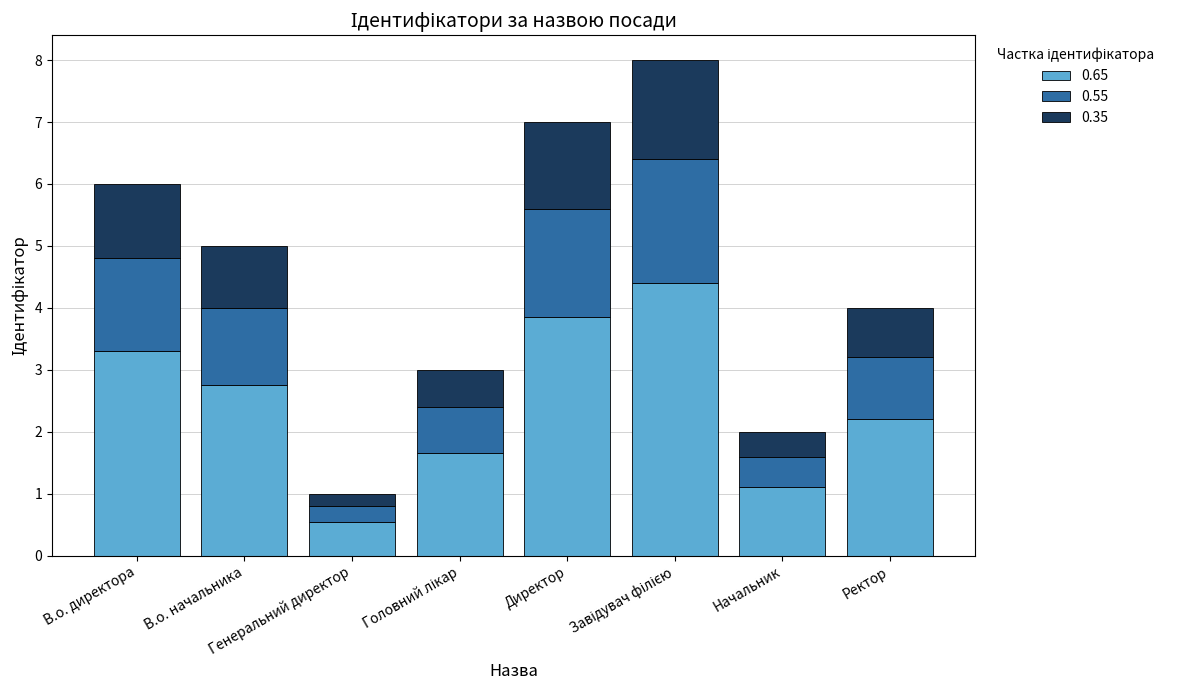

What is the lowest value of the 0.65 series?

0.6